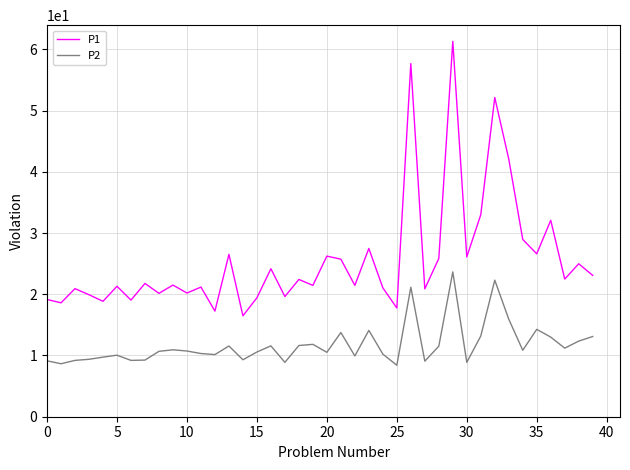

List the series in order of their overall mean, lowest first.

P2, P1